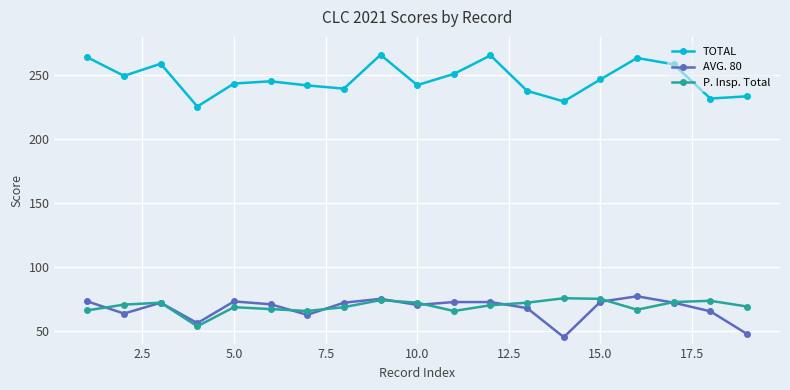

Is this an area chart (filled region under the line)?

No